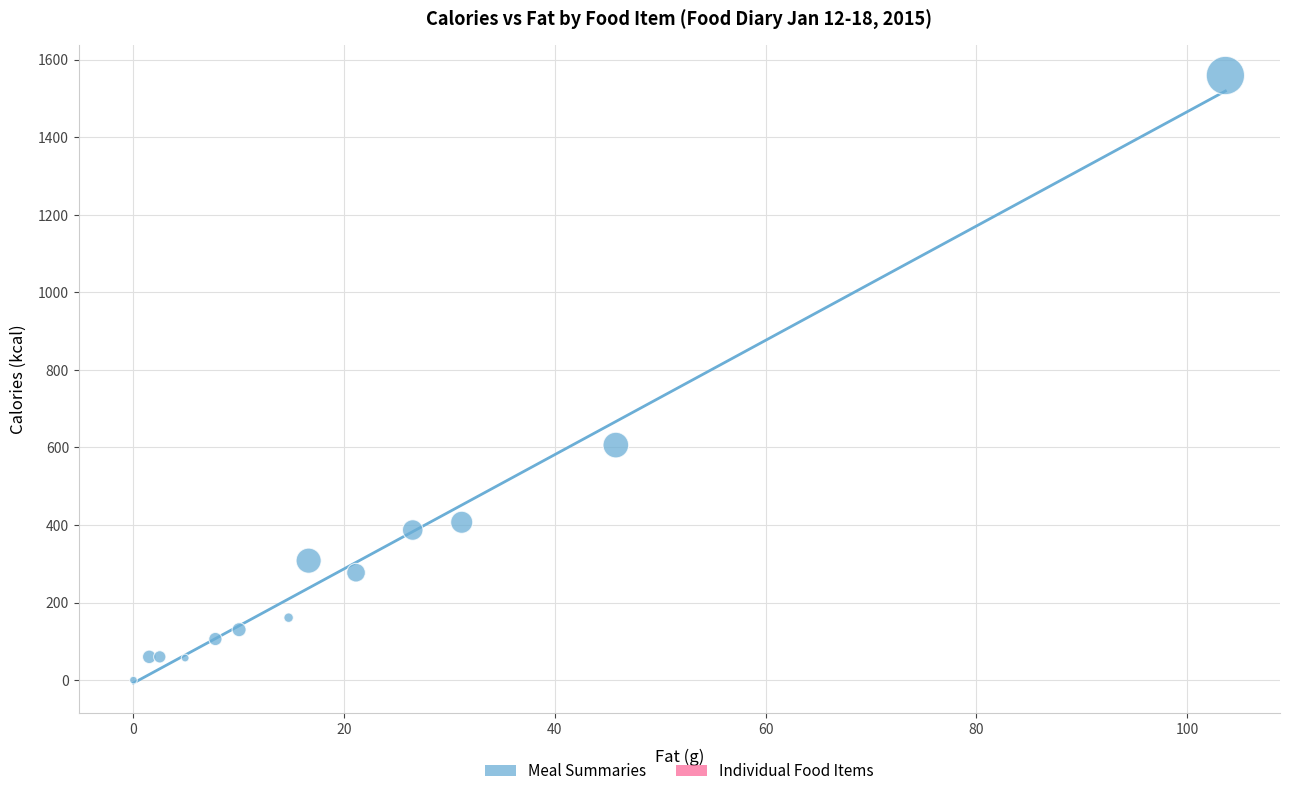

What Y value in the scatter plot is closest to 779?

606